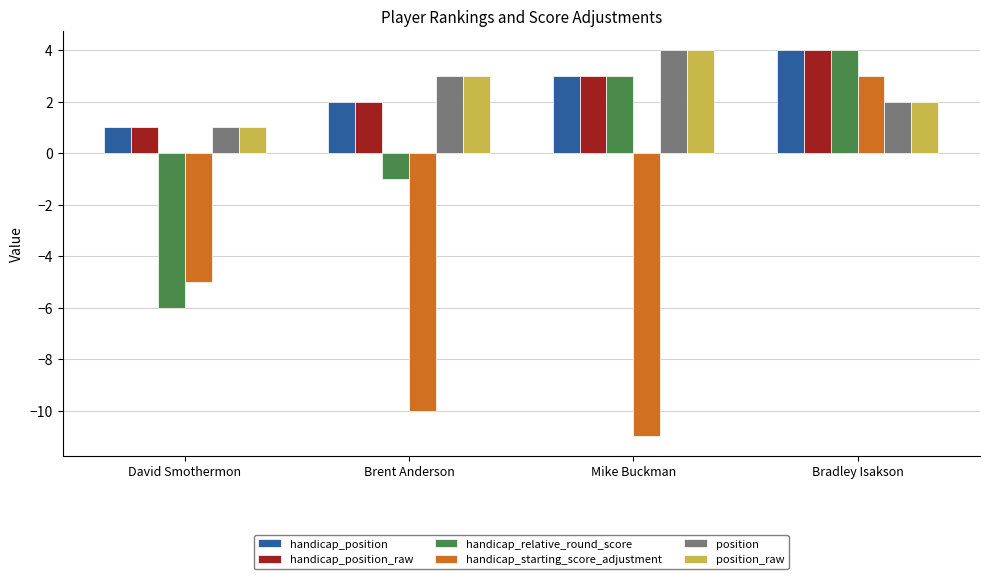

What is the value of the position_raw bar at the 2nd from the left?

3